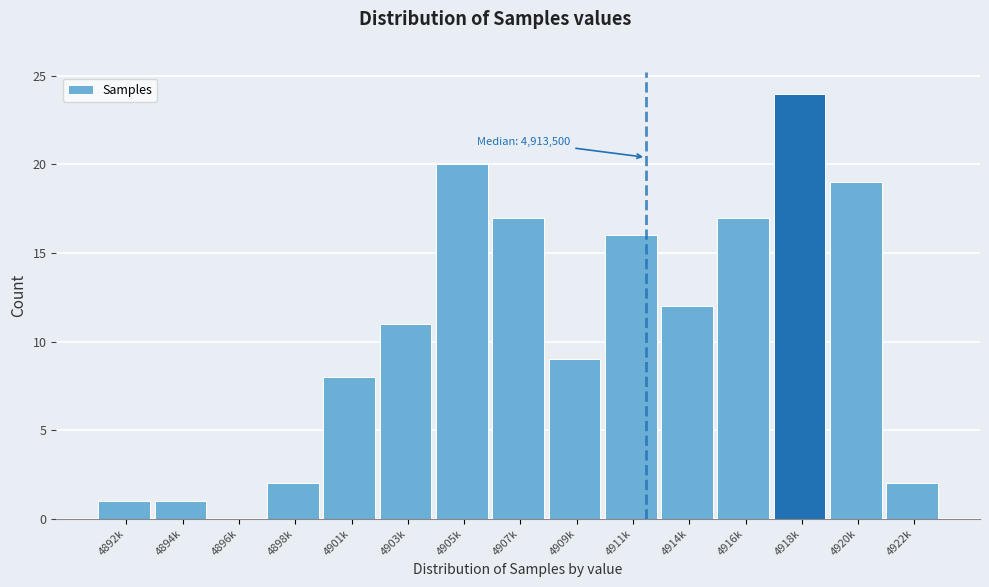

Reading right to left, extract all data points from this chart.

4922k=2	4920k=19	4918k=24	4916k=17	4914k=12	4911k=16	4909k=9	4907k=17	4905k=20	4903k=11	4901k=8	4898k=2	4896k=0	4894k=1	4892k=1